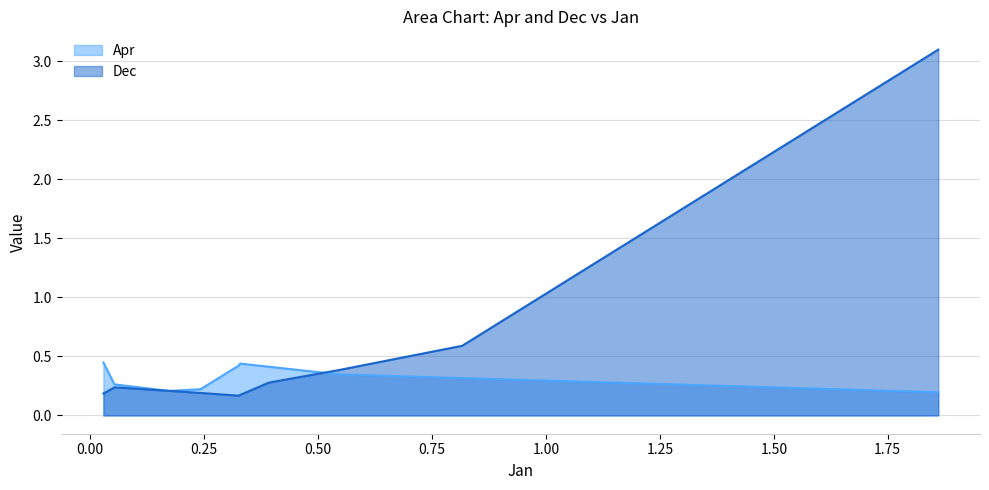

At pct65, list the series in order from smallest to largest.

Dec, Apr